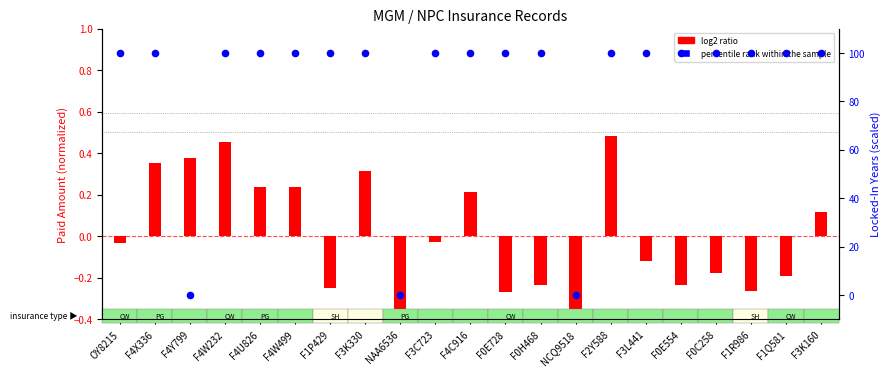

Which series has the widest spread of Y values?

percentile rank within the sample